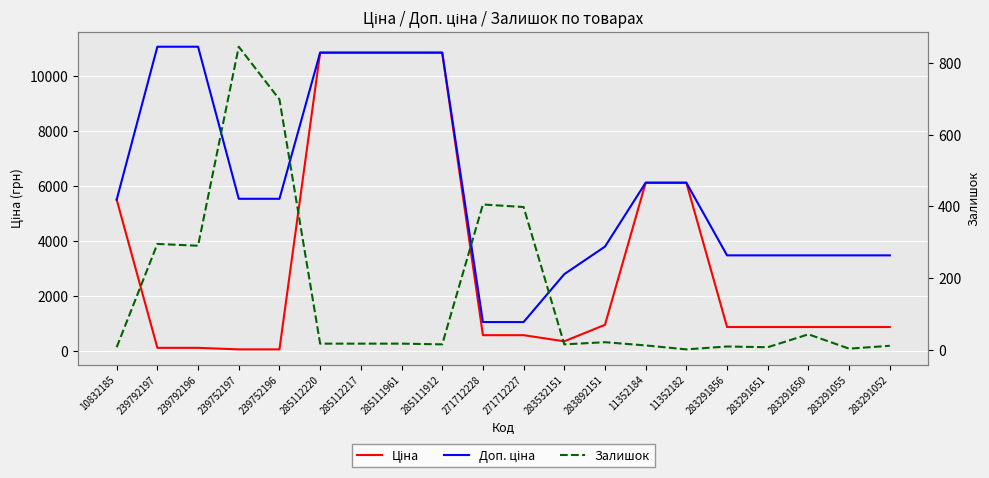

Reading left to right, transcribe all the data shown in this chart.

Ціна: 5497.3	110.5	110.5	55.3	55.3	10840.1	10840.1	10840.1	10840.1	571.6	571.6	348.6	947.6	6112.5	6112.5	868.0	868.0	868.0	868.0	868.0
Доп. ціна: 5497.3	11055.0	11055.0	5528.0	5528.0	10840.1	10840.1	10840.1	10840.1	1048.0	1048.0	2789.2	3790.3	6112.5	6112.5	3472.1	3472.1	3472.1	3472.1	3472.1
Залишок: 7.0	295.0	290.0	845.0	698.0	17.0	17.0	17.0	15.0	405.0	398.0	15.0	21.0	12.0	1.0	9.0	7.0	43.0	3.0	11.0